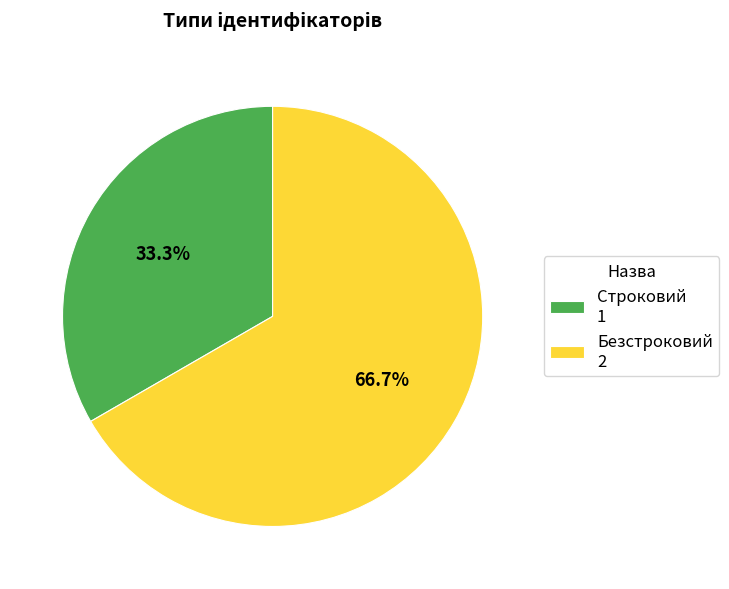

To the nearest percent, what is the average slice percentage?

50%